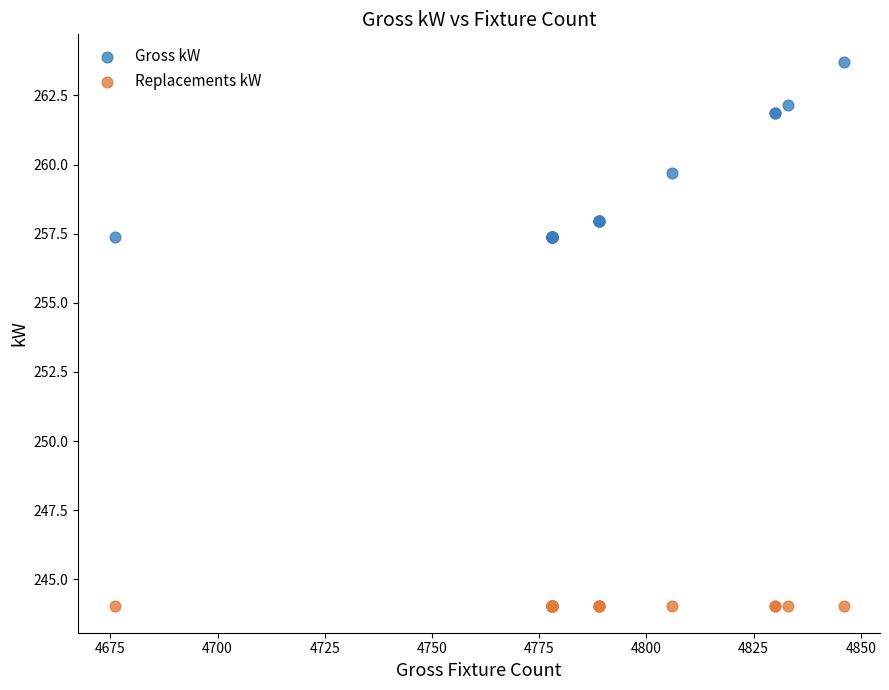

In the Gross kW series, what Y value is closest to 260?

259.7